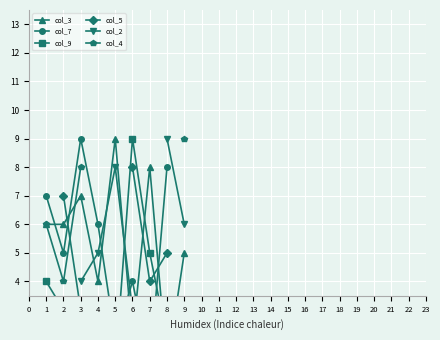

How many lines are shown in the chart?

6